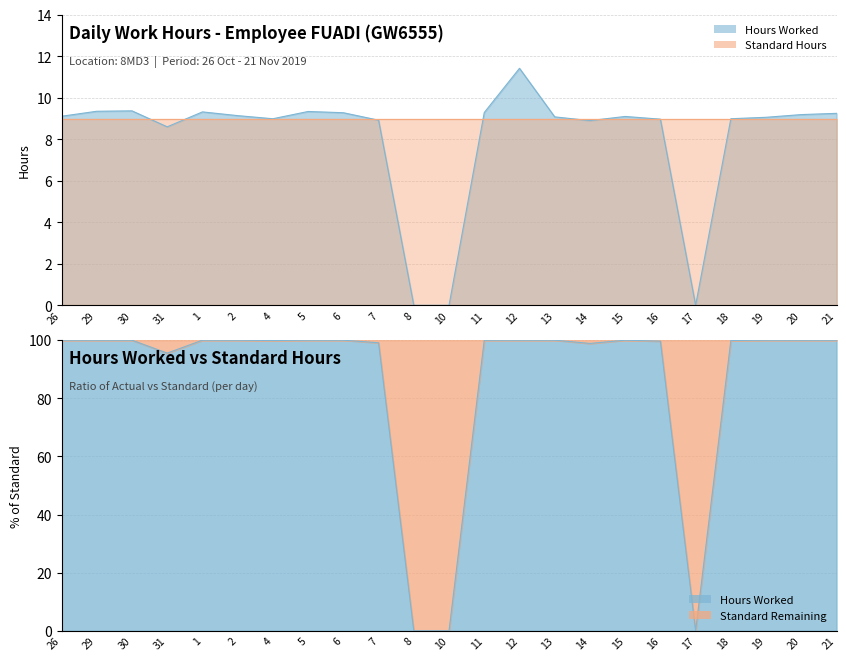

What position from the right is 18?

4